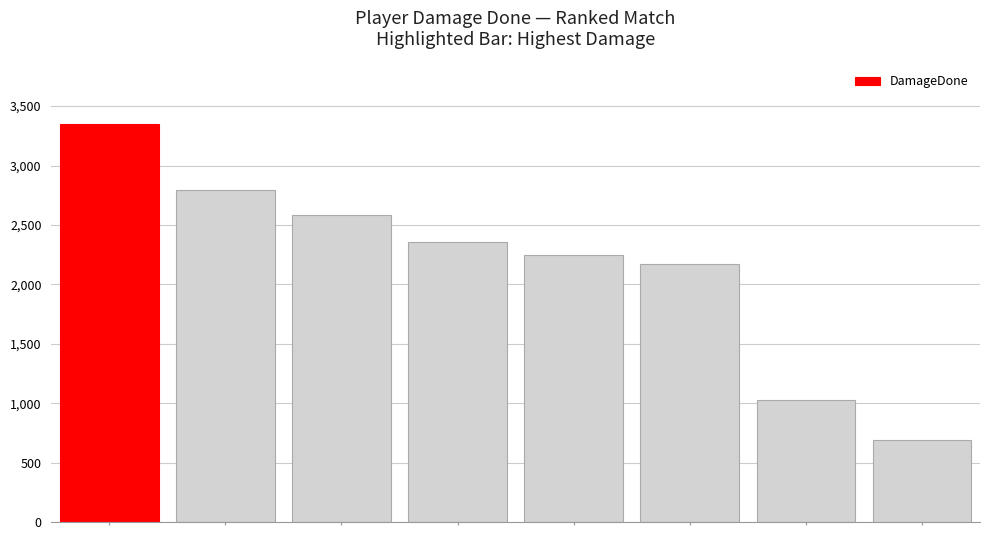

What is the smallest value displayed?

689